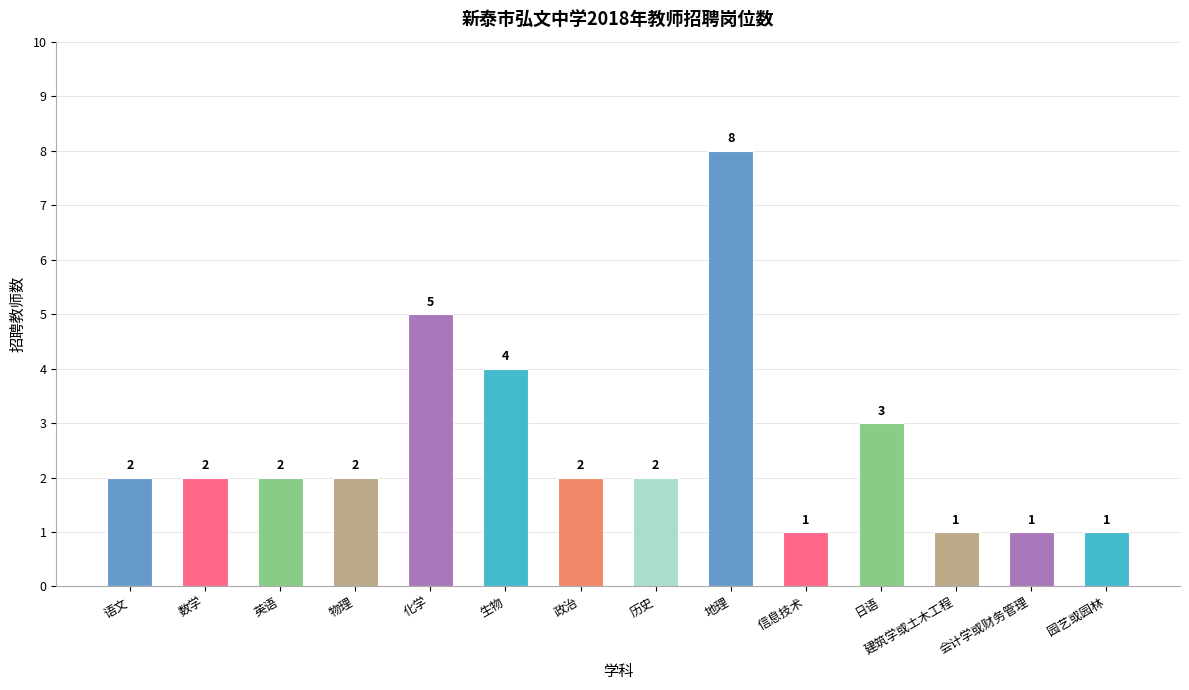

Is it true that the value at 历史 is 2?

True